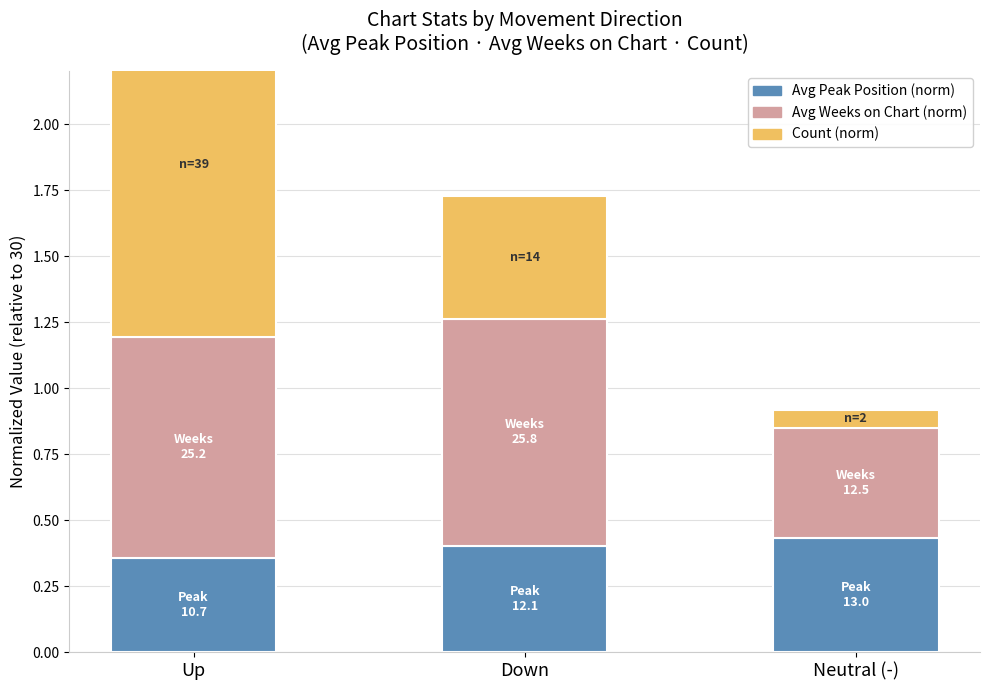

The value of Avg Weeks on Chart (norm) at Neutral (-) is 0.4. True or false?

True